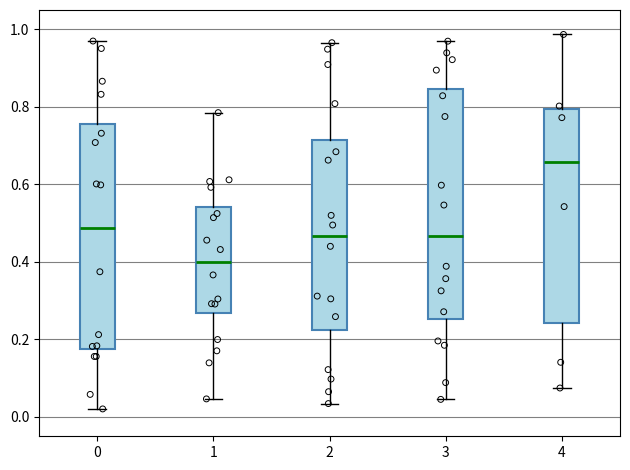

Which box has the lowest median line?

1